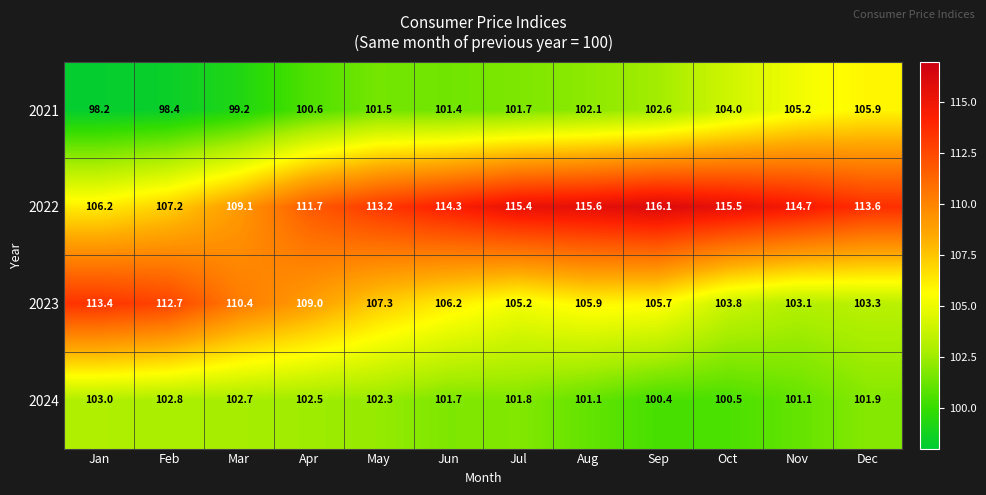

At which category does the chart reach its minimum across all series?

Jan